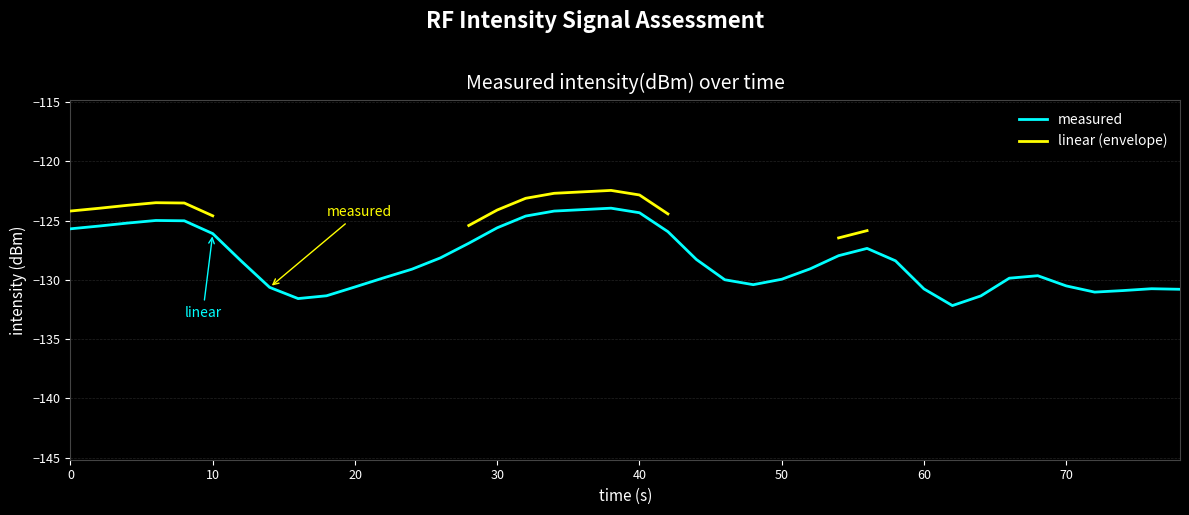

How many negative values does the linear (envelope) series have?

16